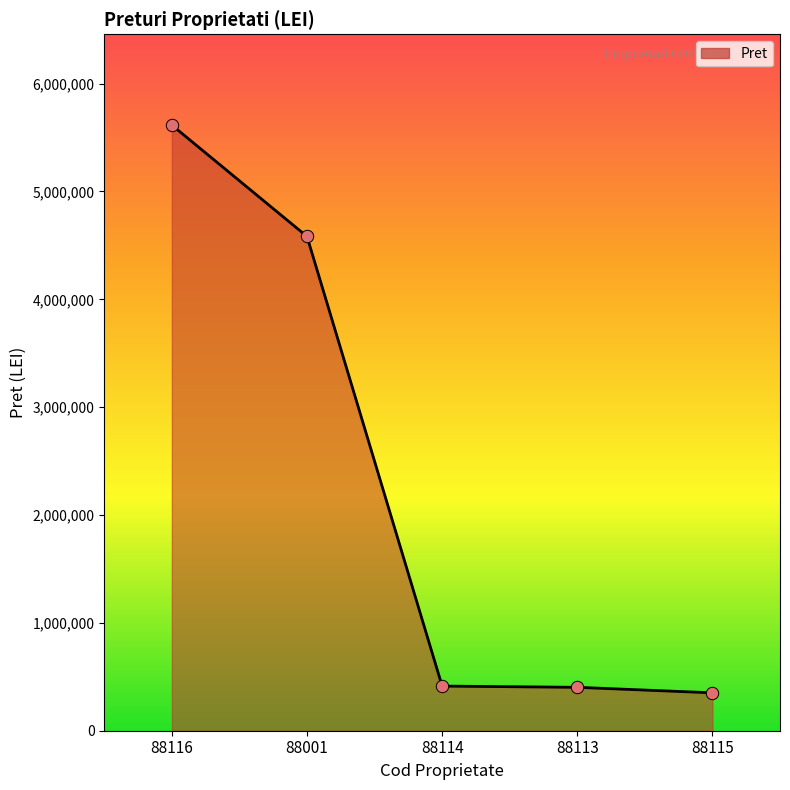

Between 88113 and 88001, which is larger?

88001